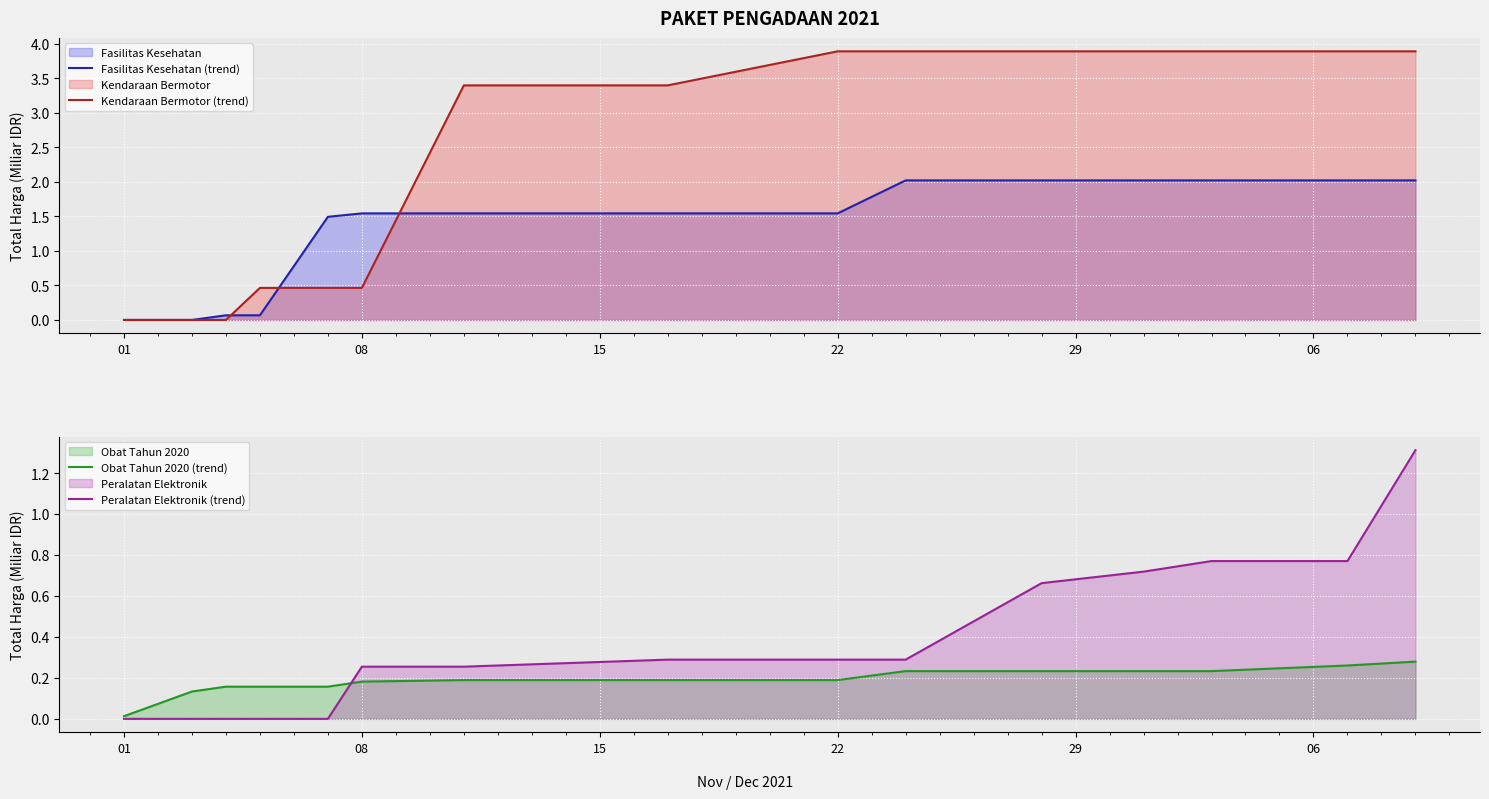

How many categories are shown in the chart?

15